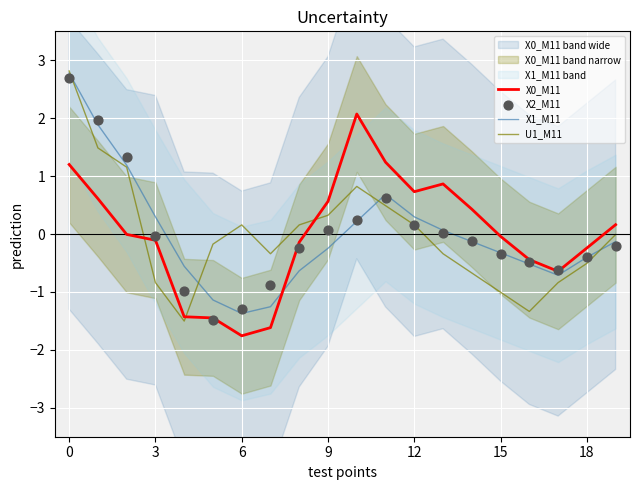

At how many categories does at least one series exceed 1?

5